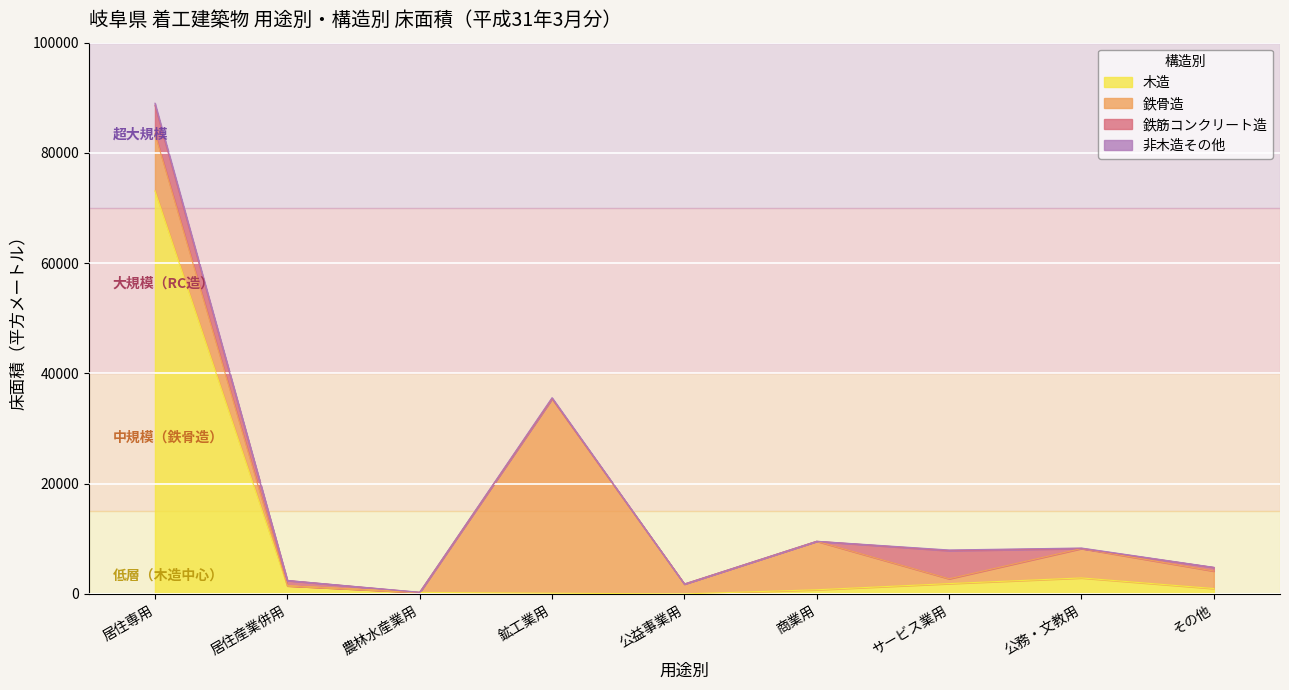

At which category is the sum across all series the highest?

居住専用